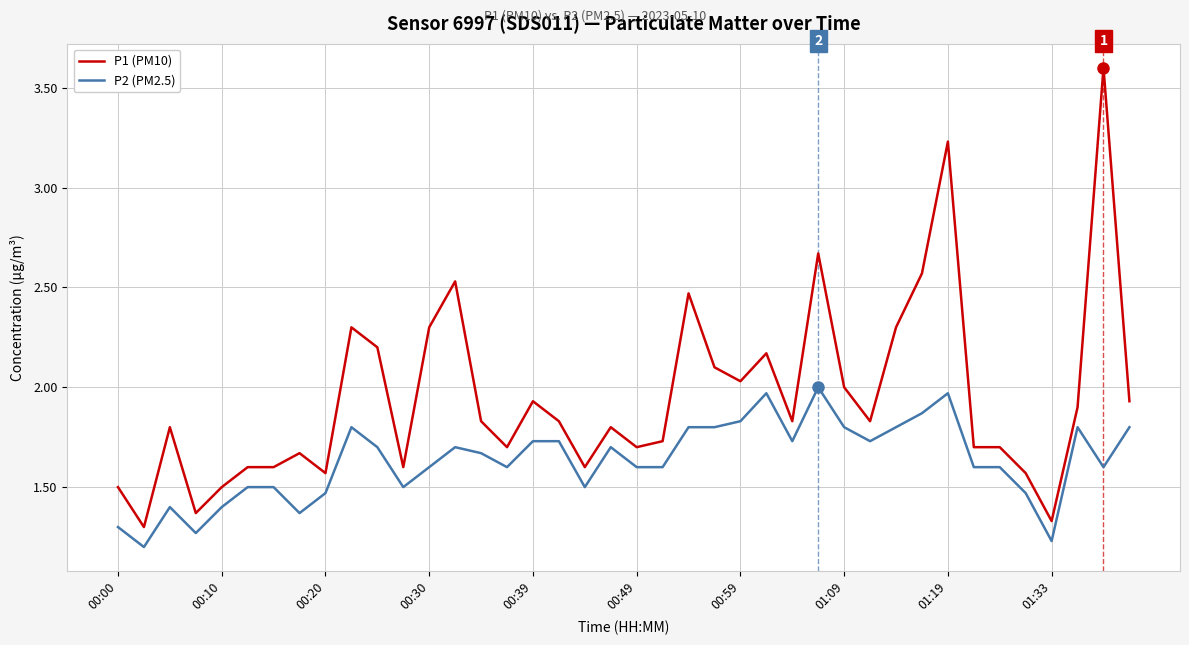

What are all the series names shown in the legend?

P1 (PM10), P2 (PM2.5)